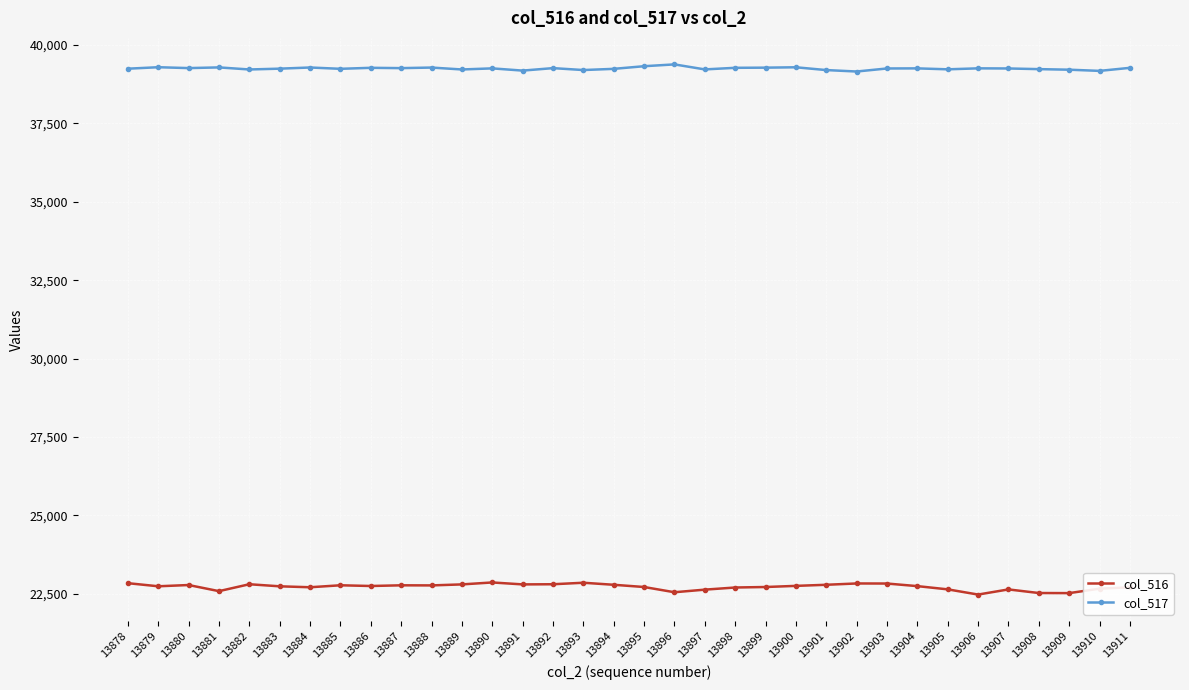

Rank the series by their average value, from highest to lowest.

col_517, col_516